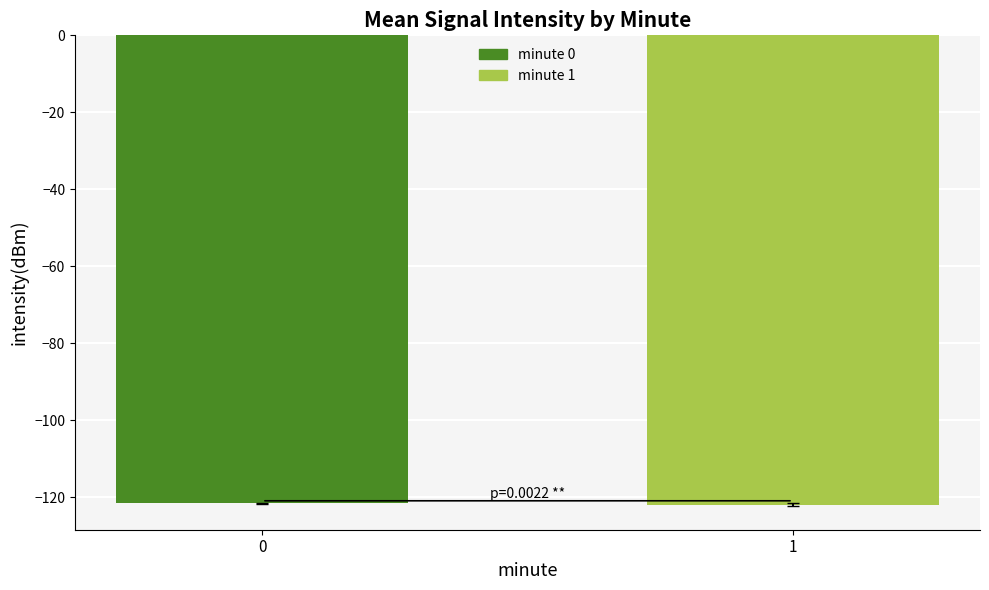

What is the value of the 1st bar from the left?

-121.6